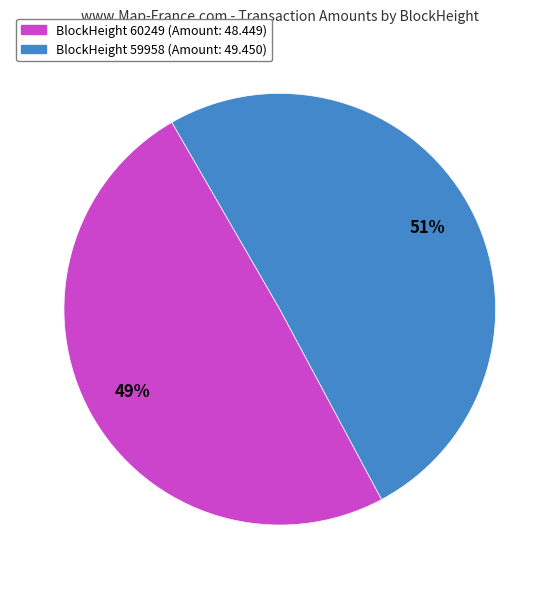

To the nearest percent, what is the average slice percentage?

50%